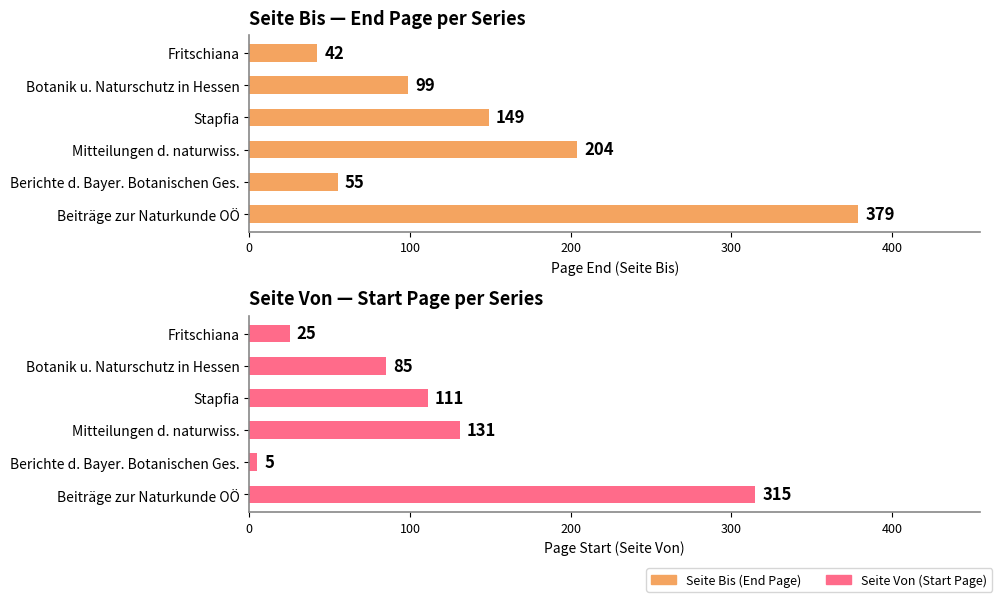

What is the value of the Seite Von bar at the 3rd from the left?

111